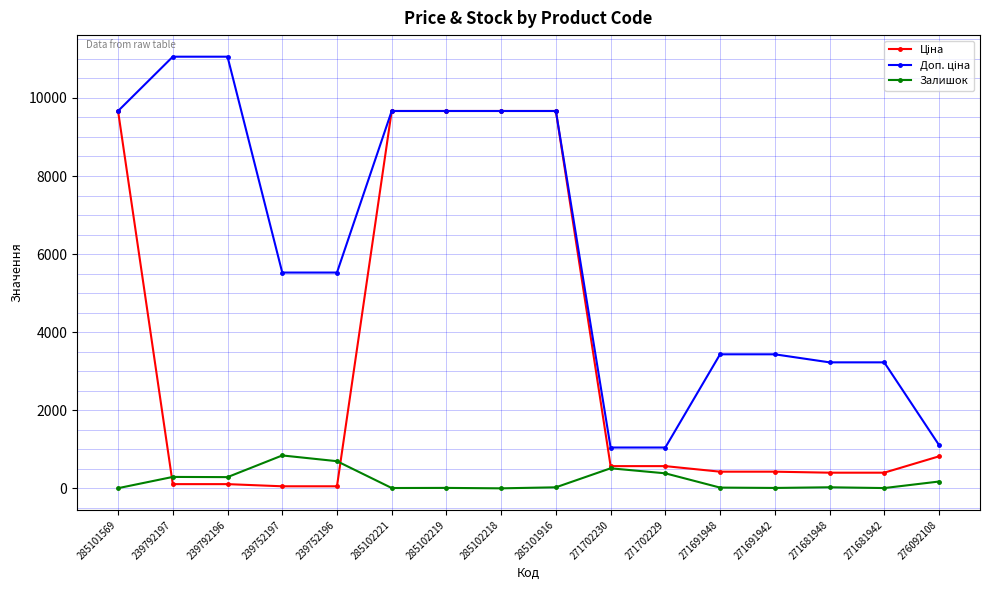

What is the label of the 7th point from the left?

285102219